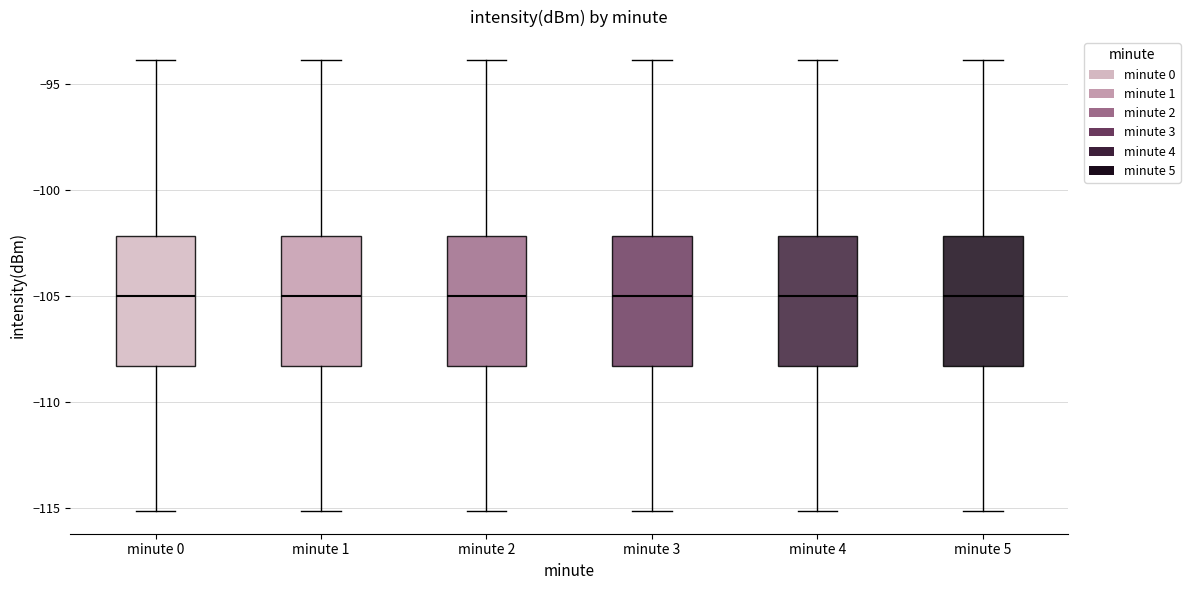

Reading left to right, transcribe this box plot: for each box, give where its median line is, the range the box spans, and where its two whiskers end, as read against the y-axis. The values are not printed on the chart, so give them approximately, as read against the axis.

minute 0: median -105.0, box -108.5 to -102.0, whiskers -115.0 to -94.0
minute 1: median -105.0, box -108.5 to -102.0, whiskers -115.0 to -94.0
minute 2: median -105.0, box -108.5 to -102.0, whiskers -115.0 to -94.0
minute 3: median -105.0, box -108.5 to -102.0, whiskers -115.0 to -94.0
minute 4: median -105.0, box -108.5 to -102.0, whiskers -115.0 to -94.0
minute 5: median -105.0, box -108.5 to -102.0, whiskers -115.0 to -94.0